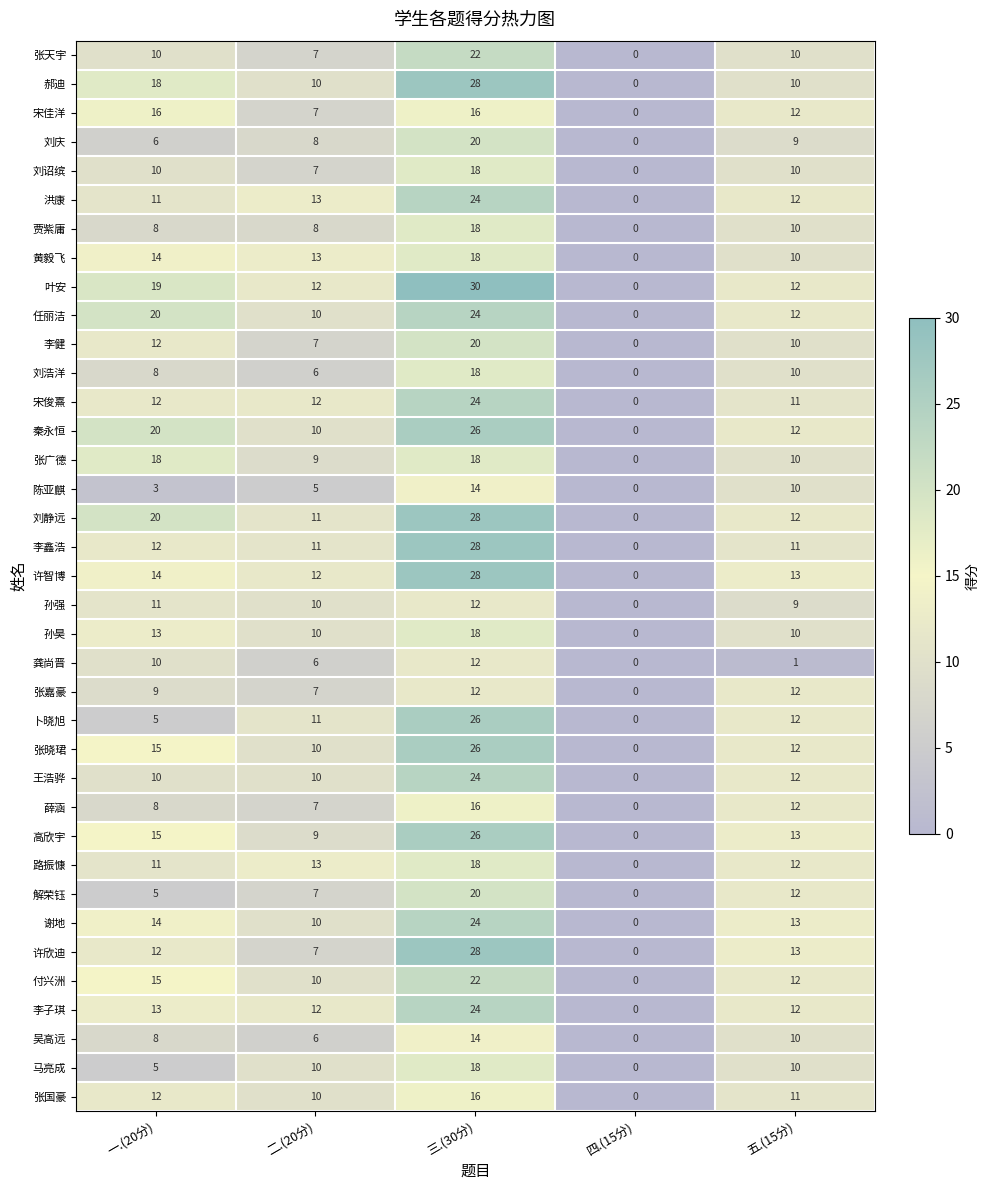

Which series has the largest range (max minus min)?

叶安